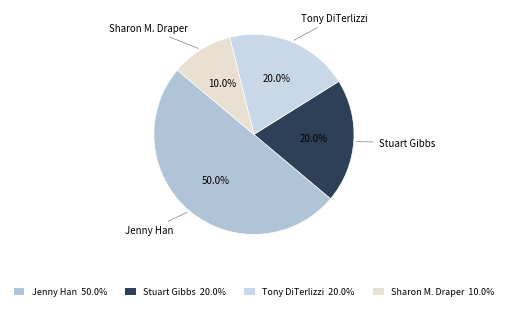

What is the smallest slice in the pie chart?

Sharon M. Draper 10.0%